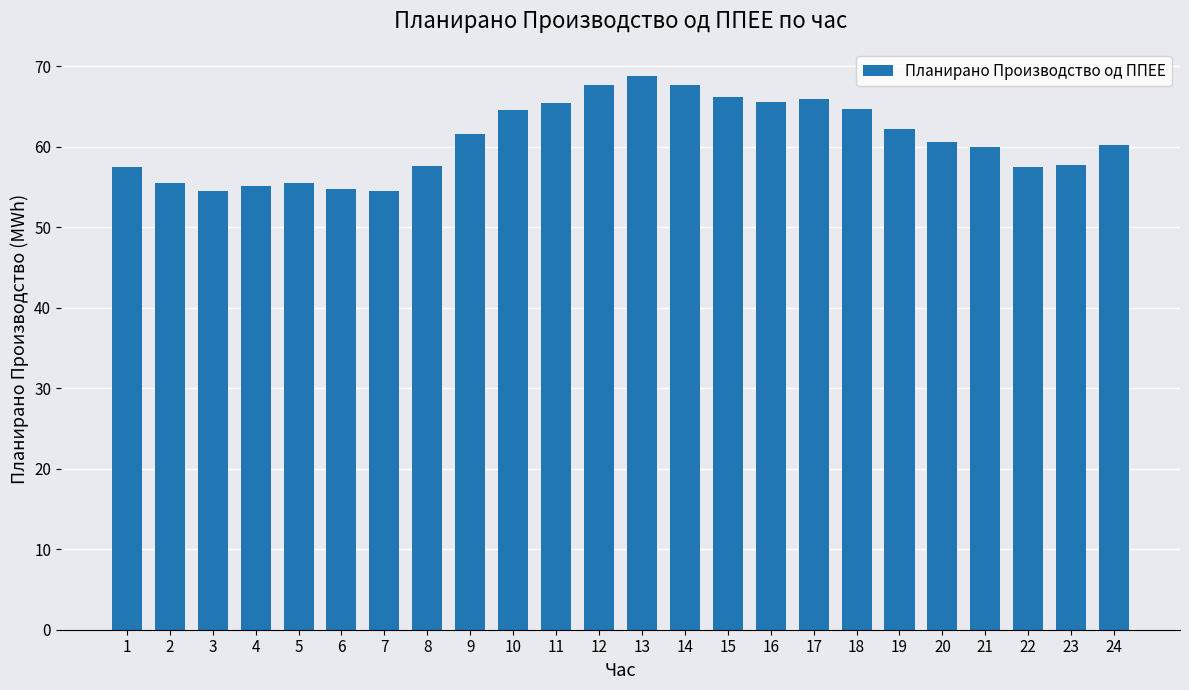

What is the ratio of the value at 24 to the value at 21?

1.0